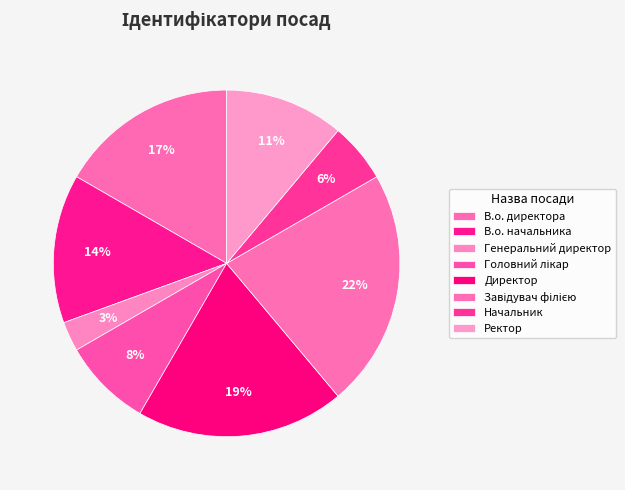

Approximately how many times larger is the value at В.о. начальника compared to Генеральний директор?

5.0